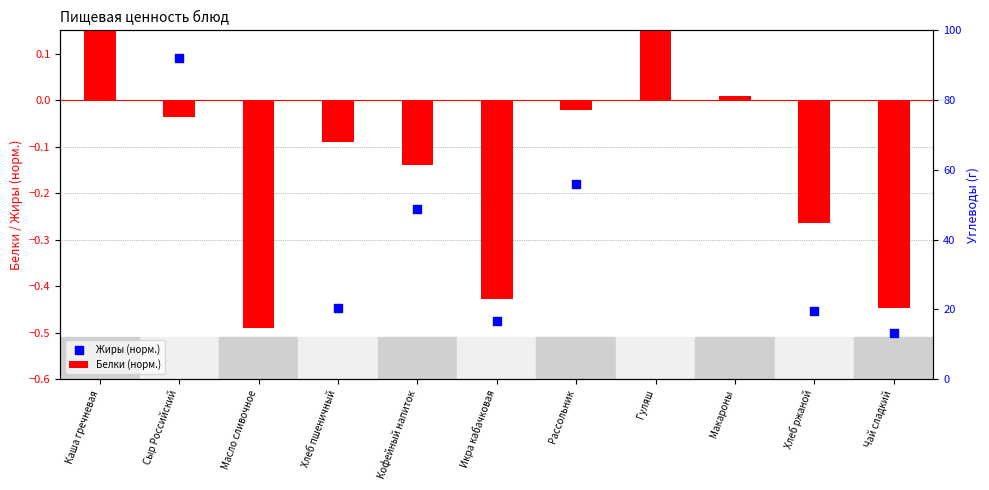

What is the total value across all series at Хлеб пшеничный?

-0.5